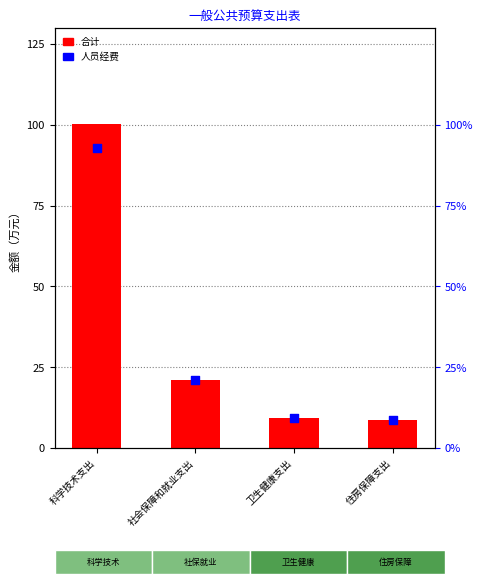

Is the value of 人员经费 at 卫生健康支出 greater than the value of 合计 at 住房保障支出?

Yes